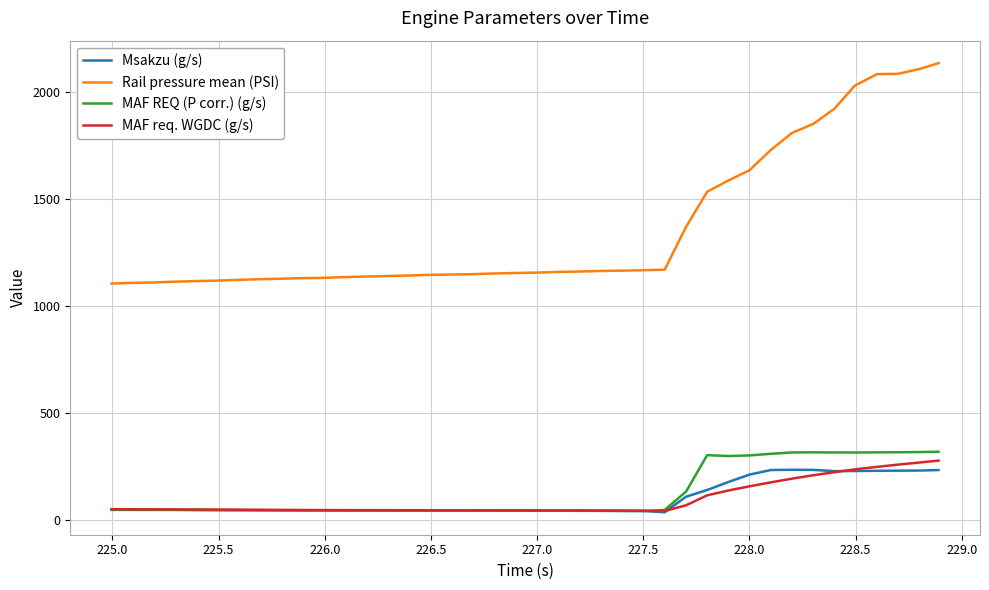

What is the highest value of the MAF req. WGDC (g/s) series?

278.6